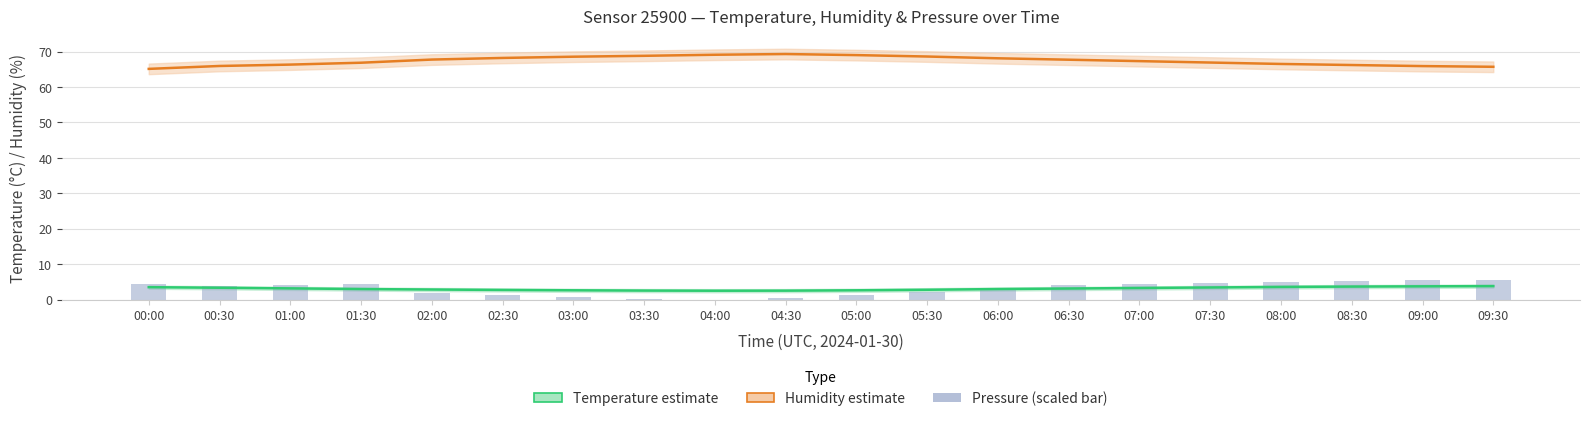

Does the chart contain stacked bars?

No